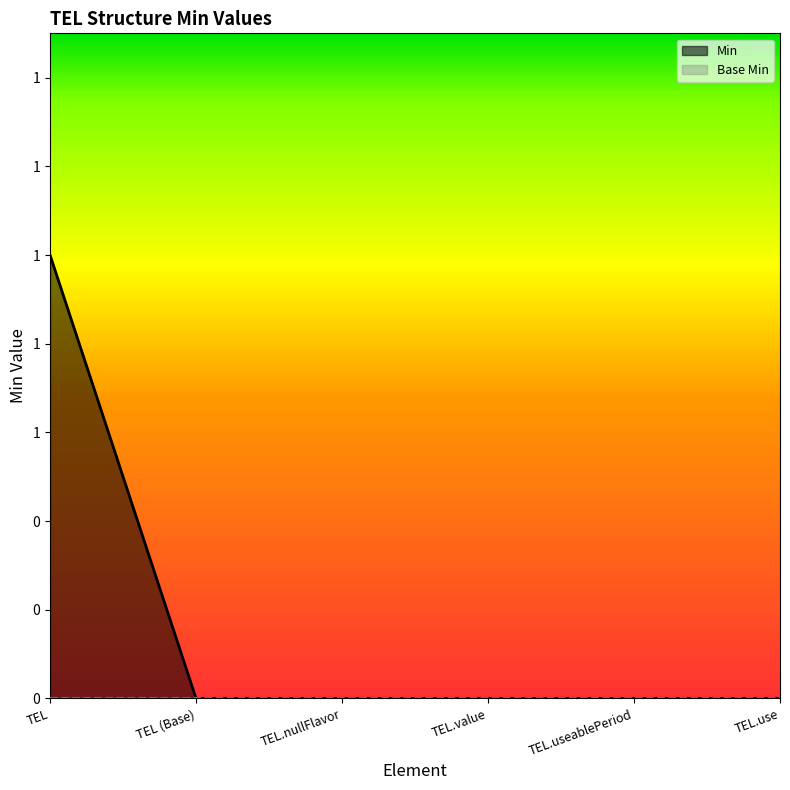

Does the chart display data point markers on the line(s)?

No